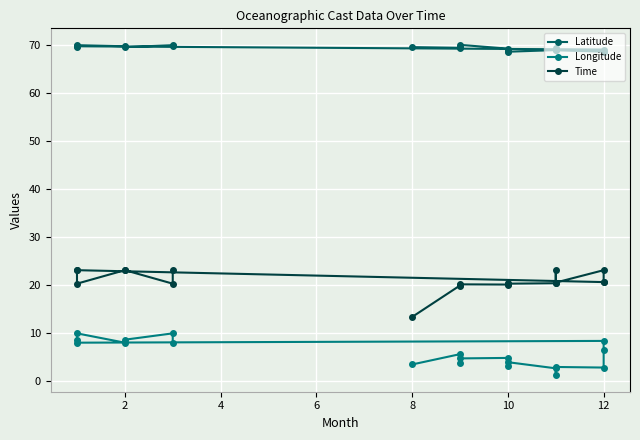

Is the value of Latitude at 10 greater than the value of Longitude at 12?

Yes